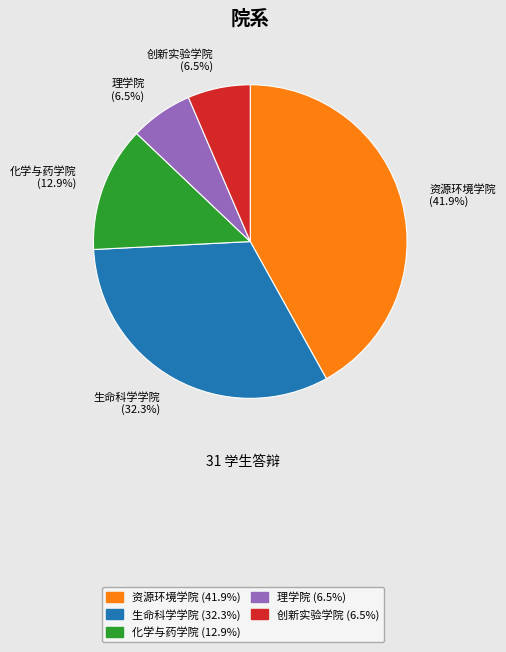

Which has a higher value, 资源环境学院 or 生命科学学院?

资源环境学院